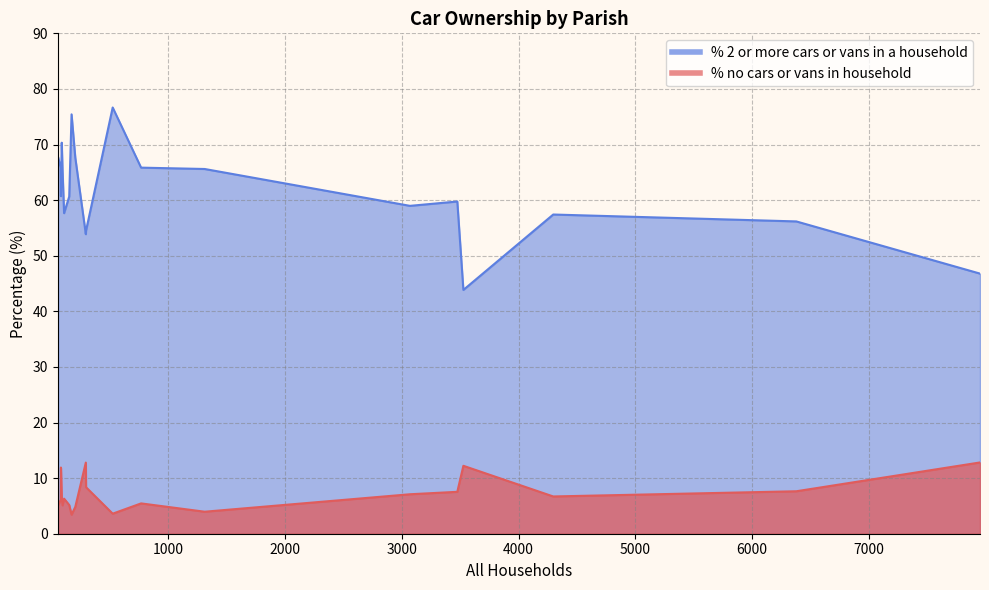

Is the value of % 2 or more cars or vans in a household at Ferndown Town greater than the value of % no cars or vans in household at Holt?

Yes